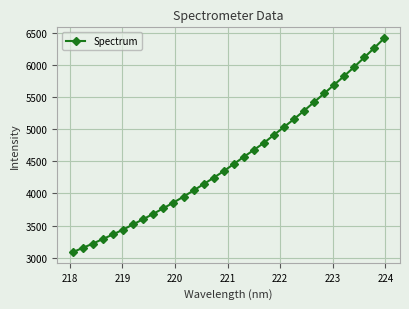

What is the value of the 17th point from the left?

4459.4